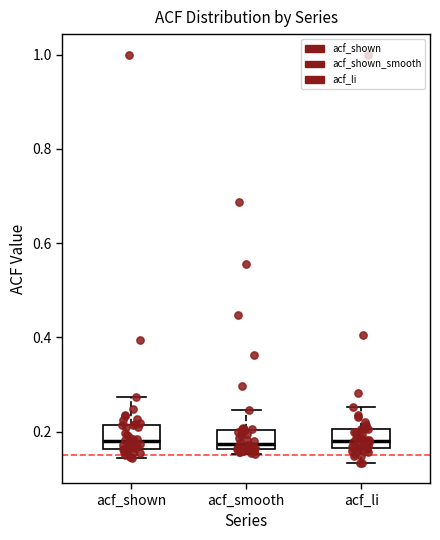

Reading left to right, transcribe this box plot: for each box, give where its median line is, the range the box spans, and where its two whiskers end, as read against the y-axis. The values are not printed on the chart, so give them approximately, as read against the axis.

acf_shown: median 0.18, box 0.16 to 0.22, whiskers 0.14 to 0.28
acf_smooth: median 0.18, box 0.16 to 0.20, whiskers 0.16 (just below the box's lower edge) to 0.24
acf_li: median 0.18, box 0.16 to 0.20, whiskers 0.14 to 0.26